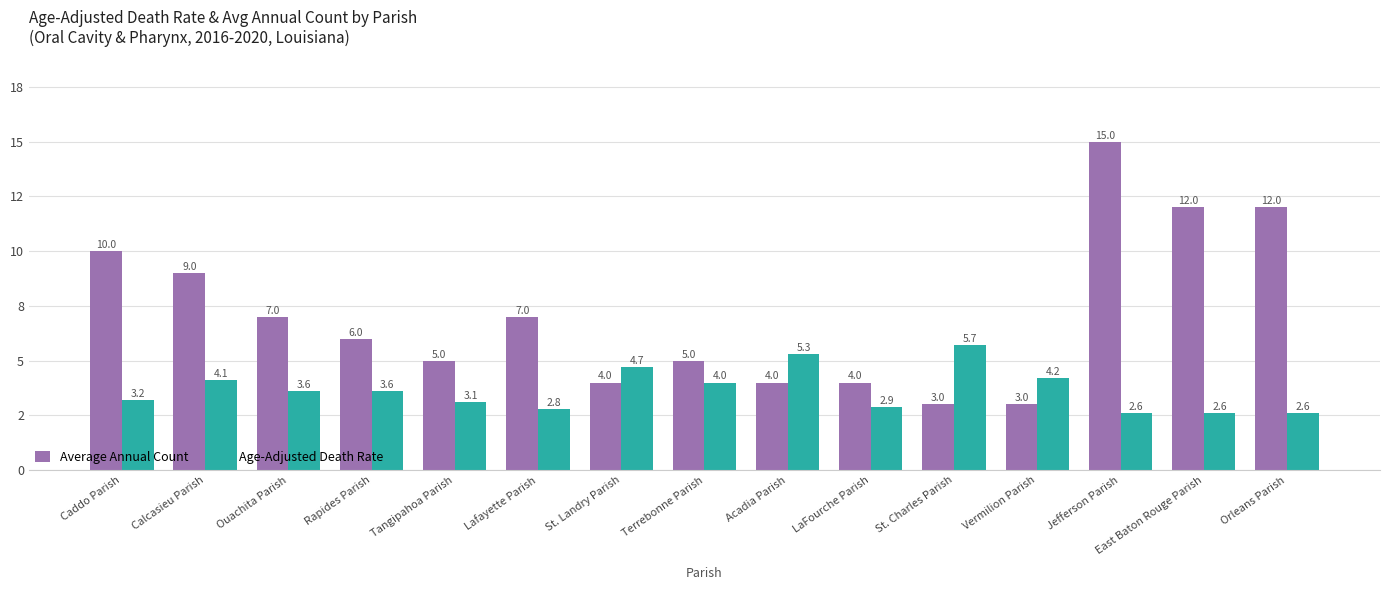

Does the chart contain stacked bars?

No